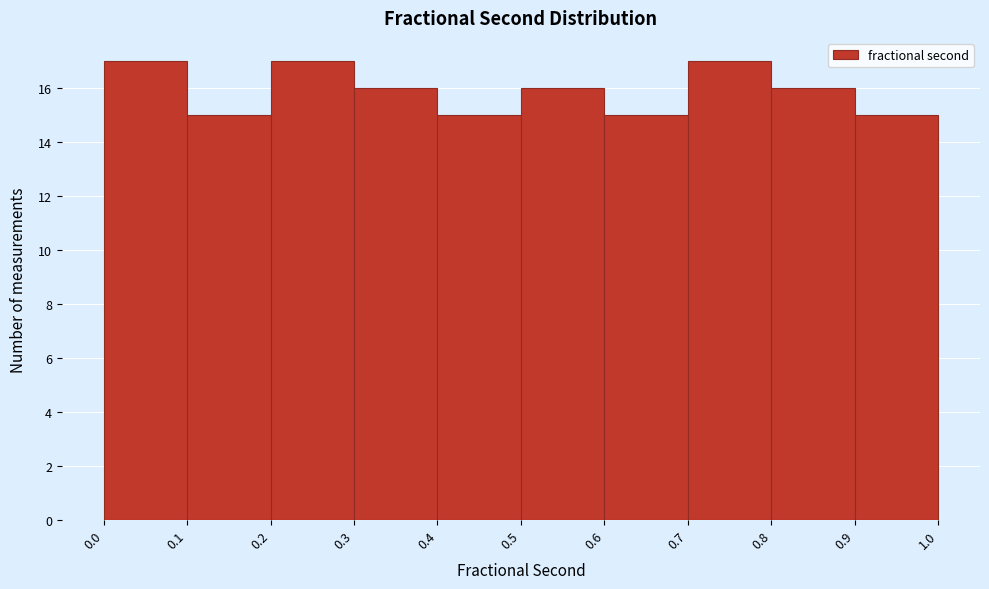

Reading left to right, transcribe this chart: for each bar, give the range it covers on the x-axis and its height. The values are not printed on the chart, so give them approximately, as read against the axis.

0.0 to 0.1: 17
0.1 to 0.2: 15
0.2 to 0.3: 17
0.3 to 0.4: 16
0.4 to 0.5: 15
0.5 to 0.6: 16
0.6 to 0.7: 15
0.7 to 0.8: 17
0.8 to 0.9: 16
0.9 to 1.0: 15